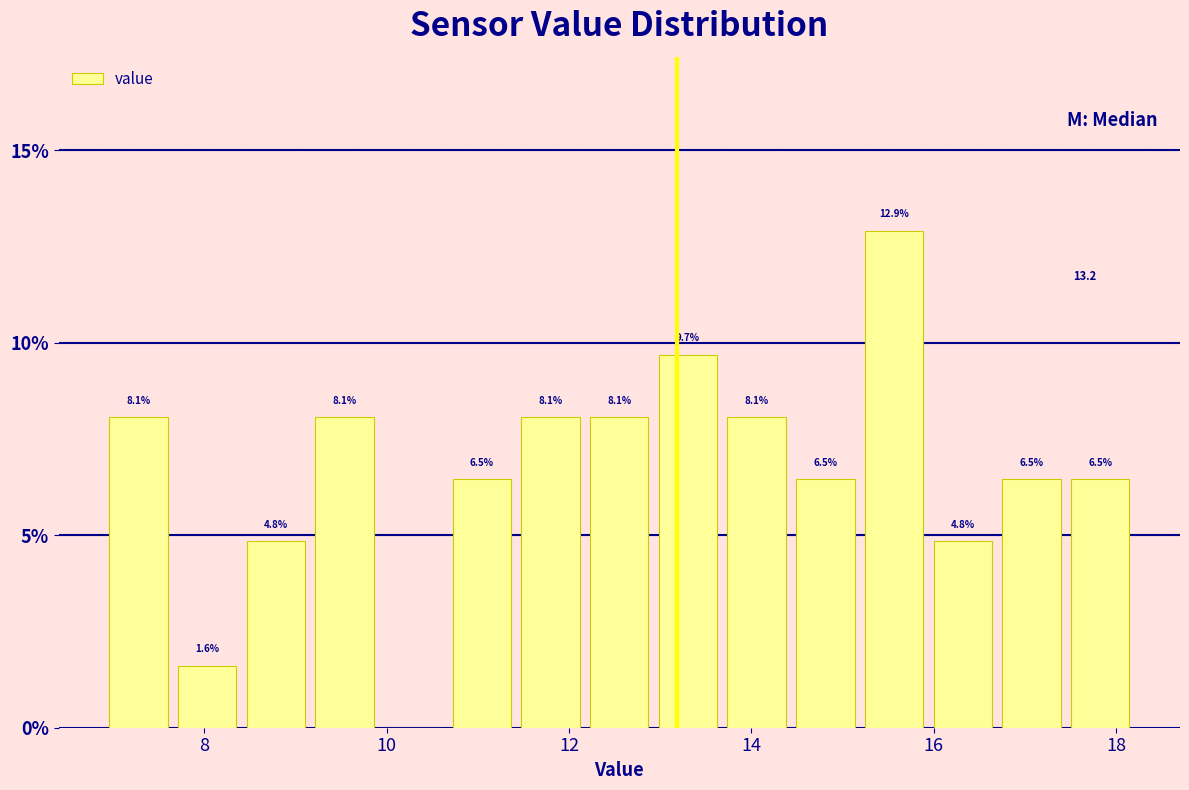

Read against the x-axis, roughly where is the centre of the tallest bar?

15.6